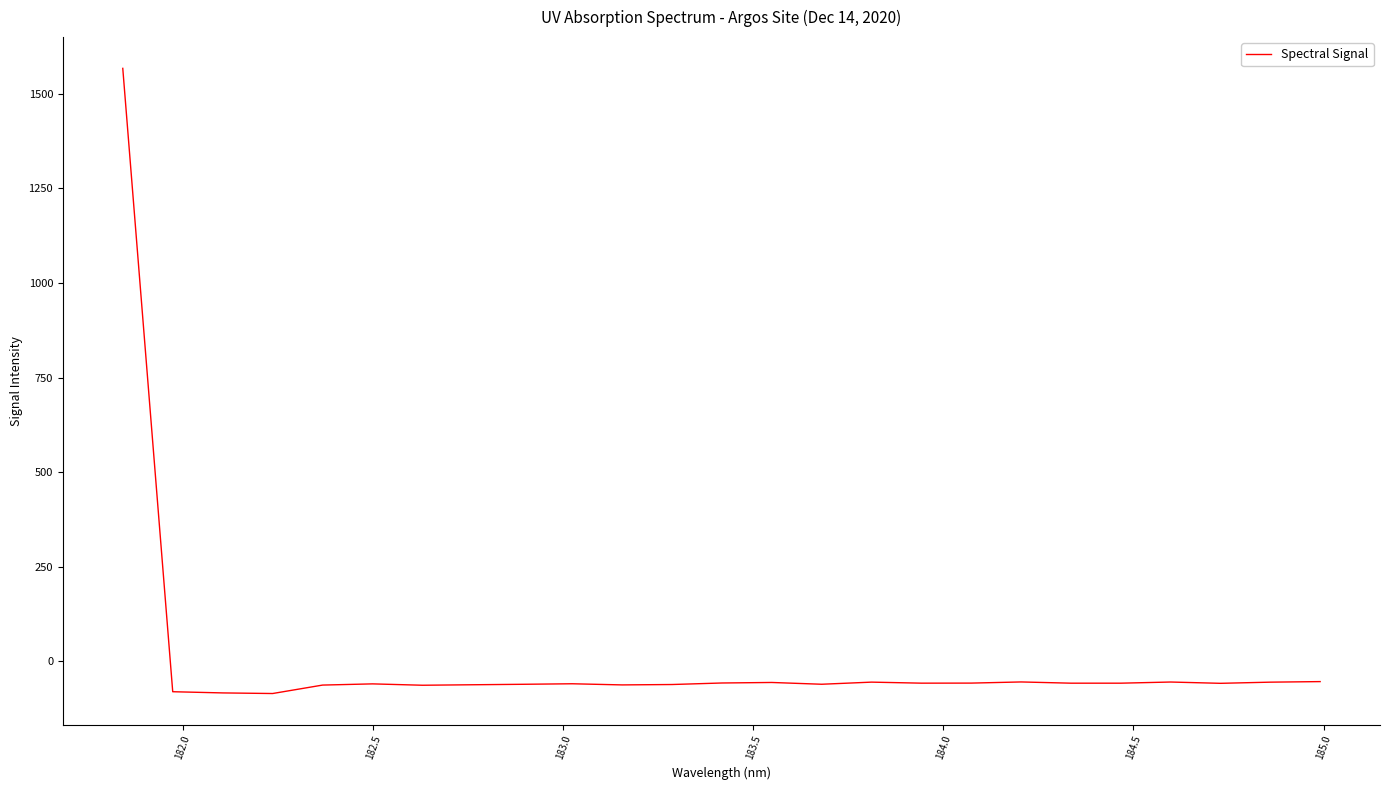

What is the maximum value shown in the chart?

1567.6